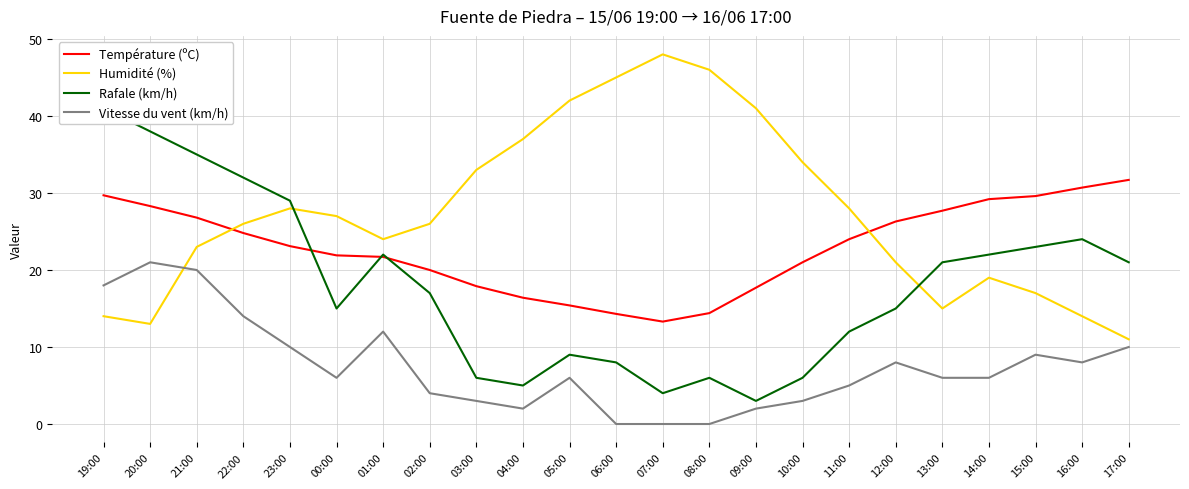

Which has a higher value, 17:00 or 12:00?

17:00